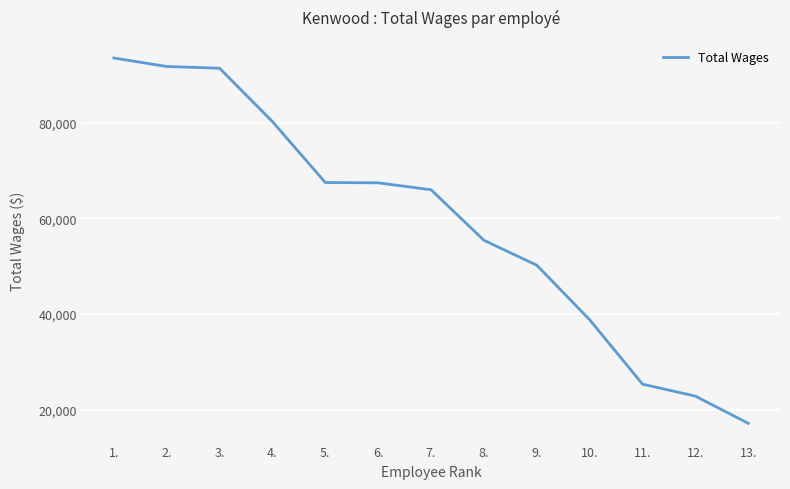

Read the value at 5..

67480